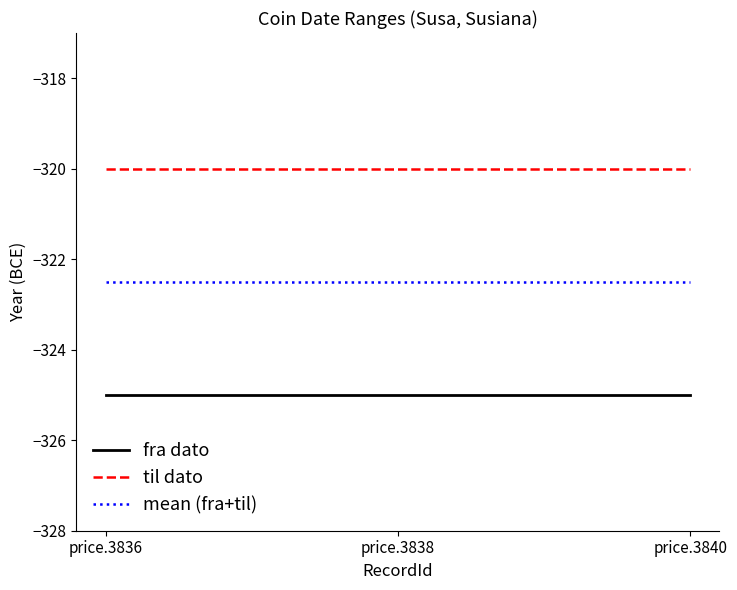

Does the chart have visible grid lines?

No